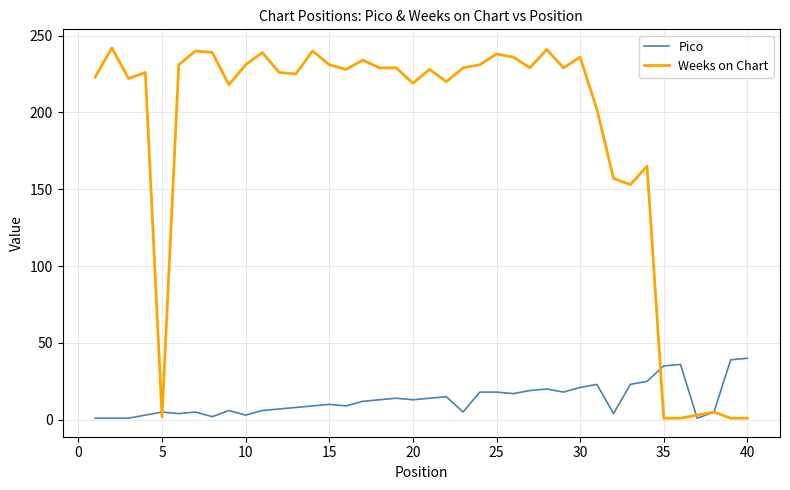

What is the difference between the second highest and second lowest values in the Weeks on Chart series?

240